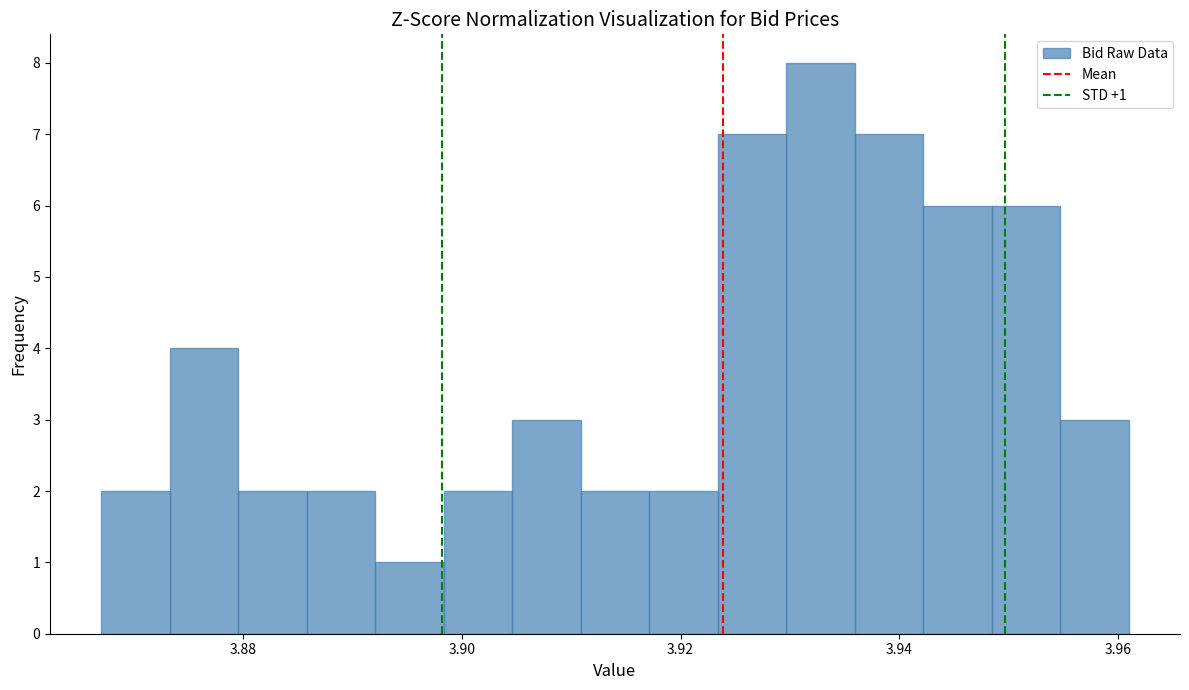

Around what value on the x-axis is the tallest bar? Give the approximate position of its centre, as read against the axis.

3.932